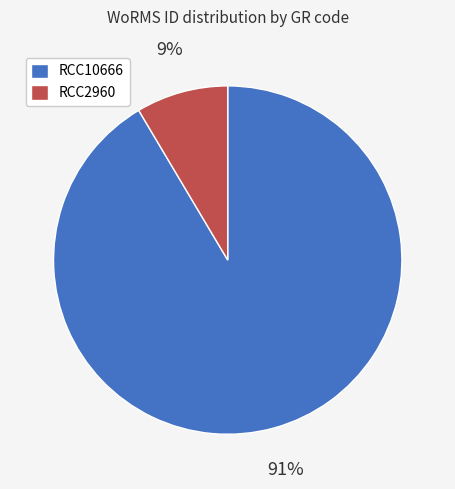

To the nearest percent, what is the average slice percentage?

50%